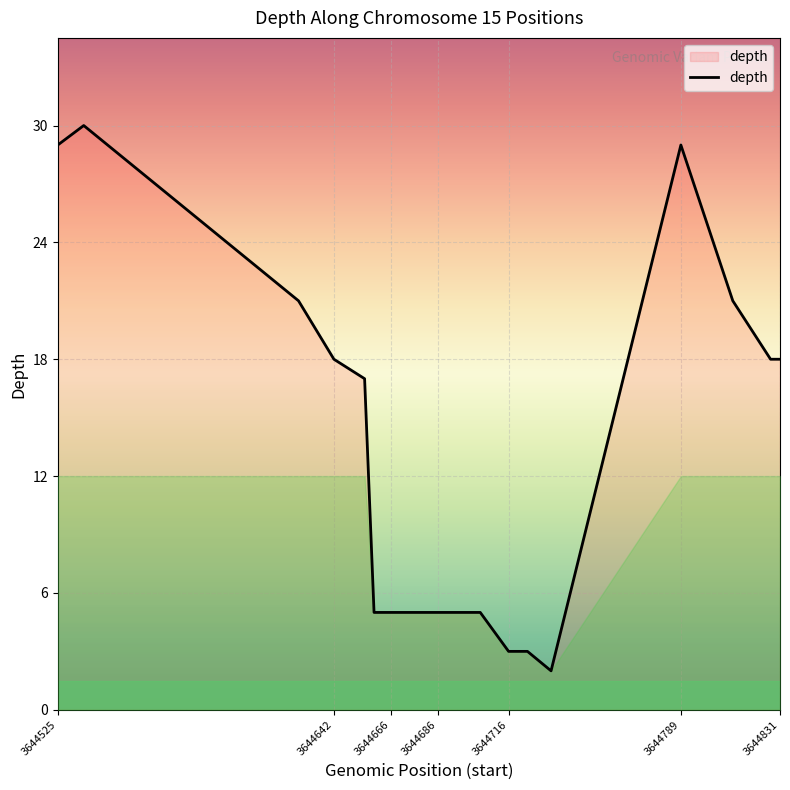

What is the difference between the maximum and minimum values?

28